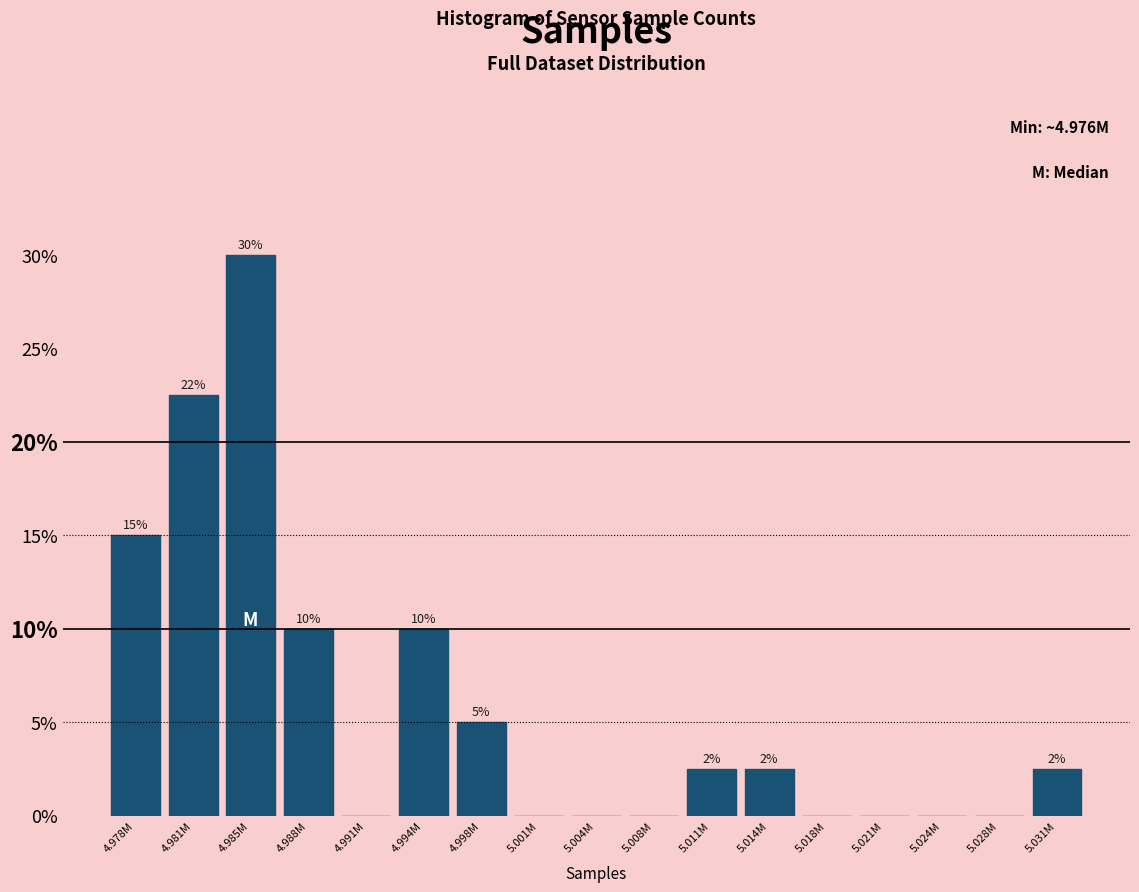

Read the value at 4.985M.

30.0